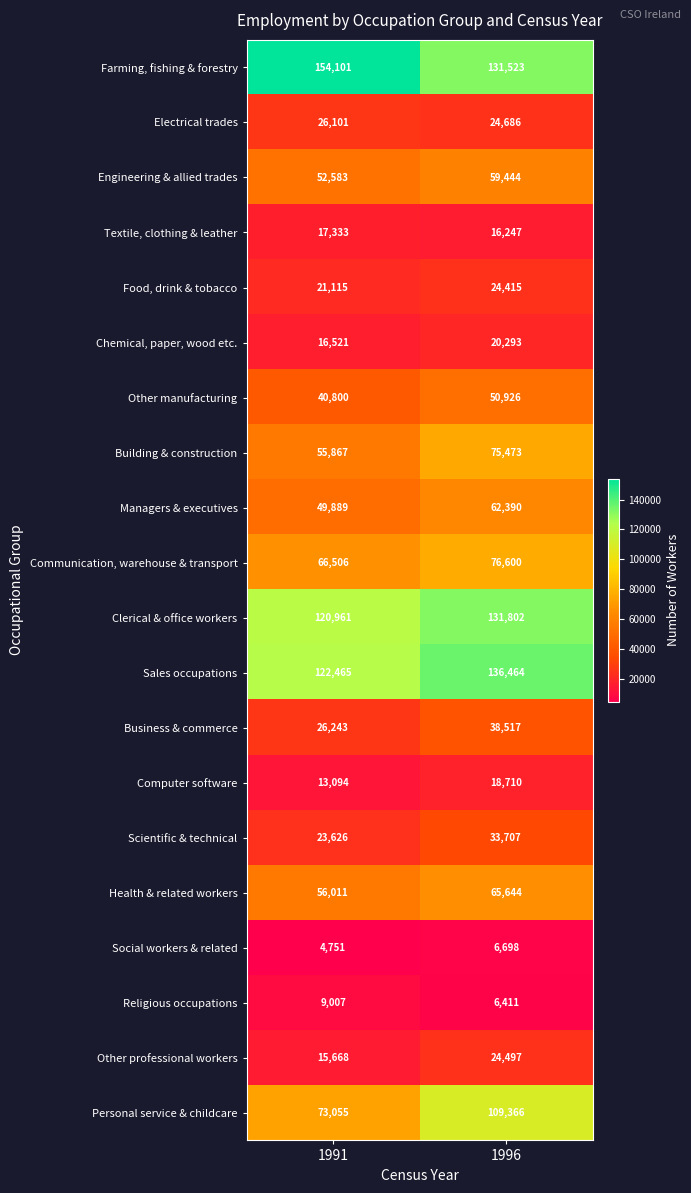

At which category is the sum across all series the highest?

1996